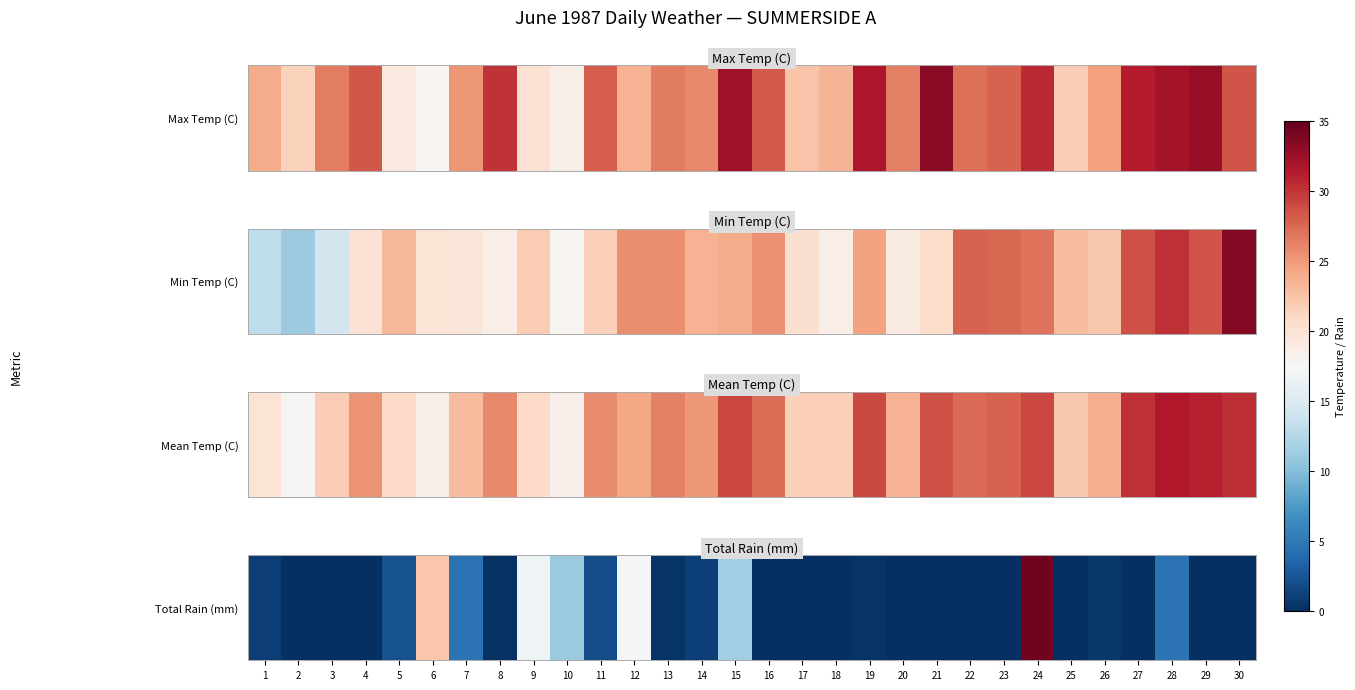

At which category does the chart reach its peak across all series?

24